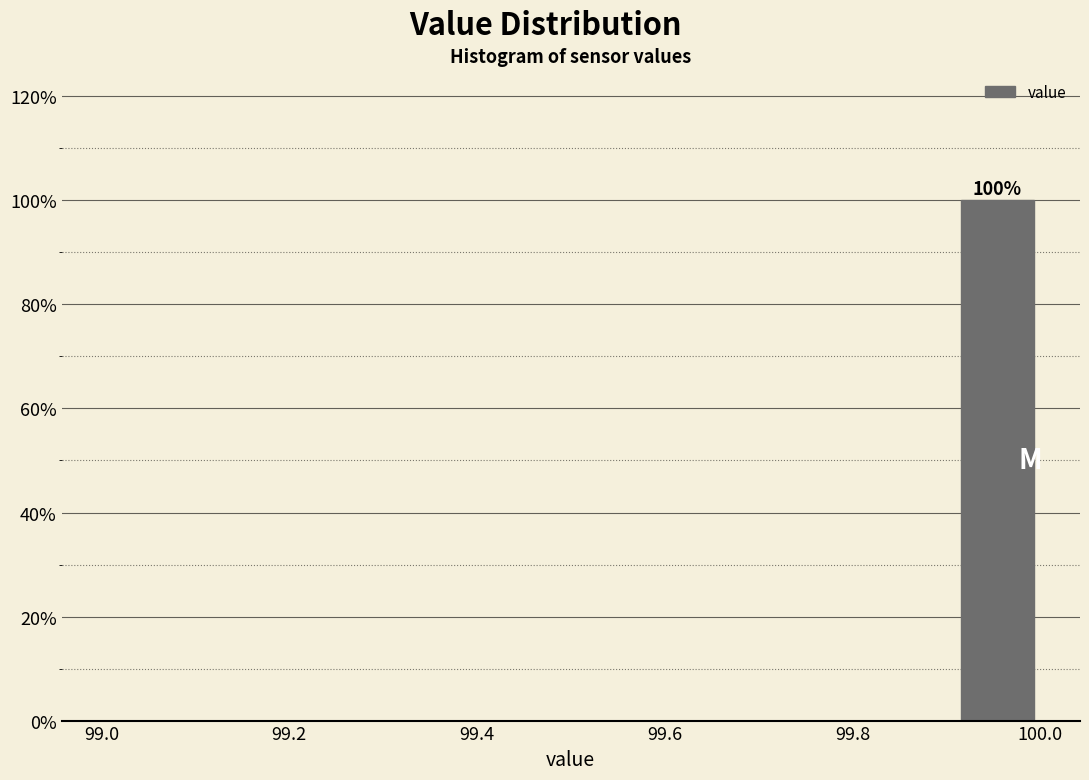

Over which range of the x-axis is the bar tallest?

99.90 to 100.00